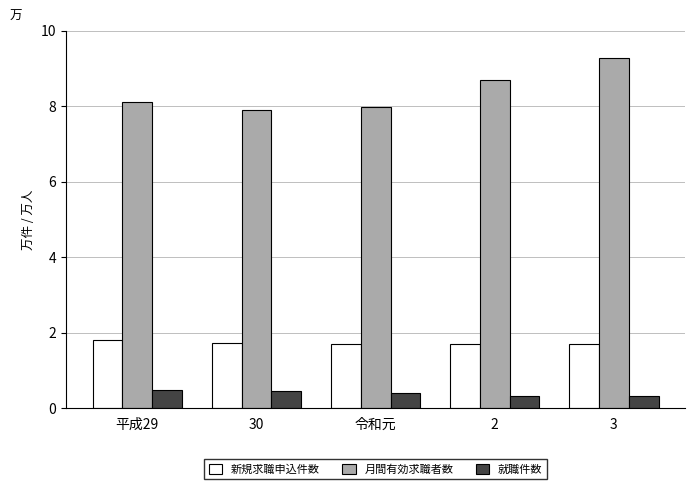

What is the difference between the maximum and minimum values in the 新規求職申込件数 series?

0.1